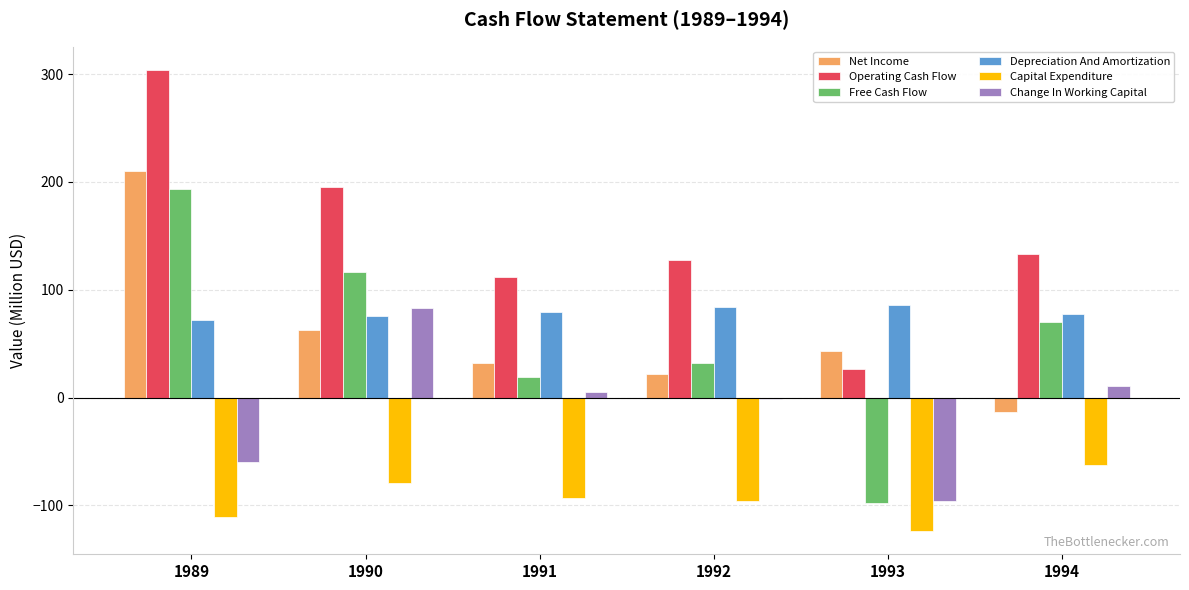

What is the approximate value of Change In Working Capital at 1990?

83.0